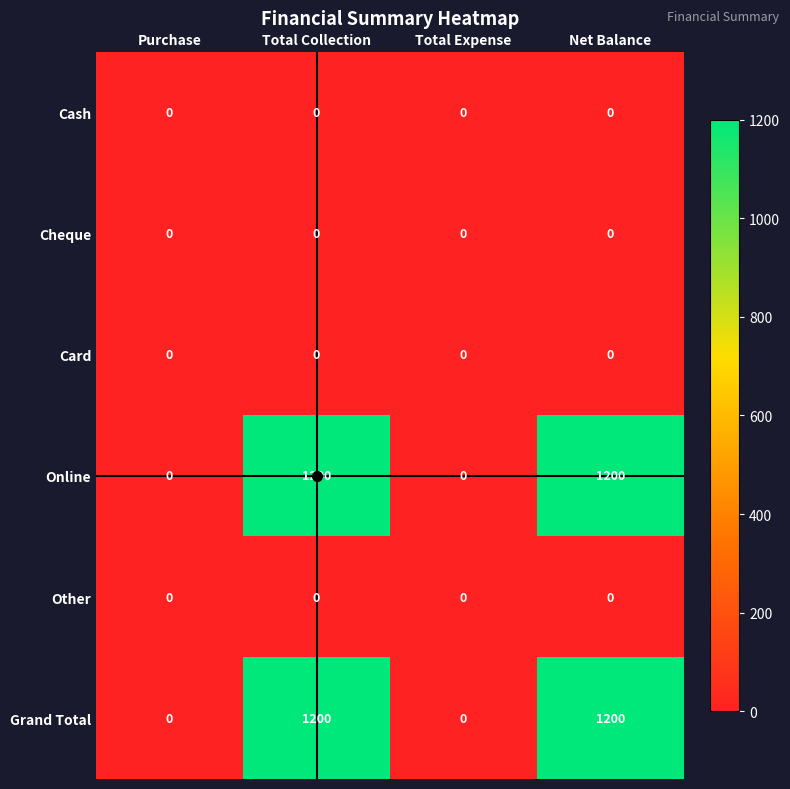

What is the maximum value shown in the chart?

1200